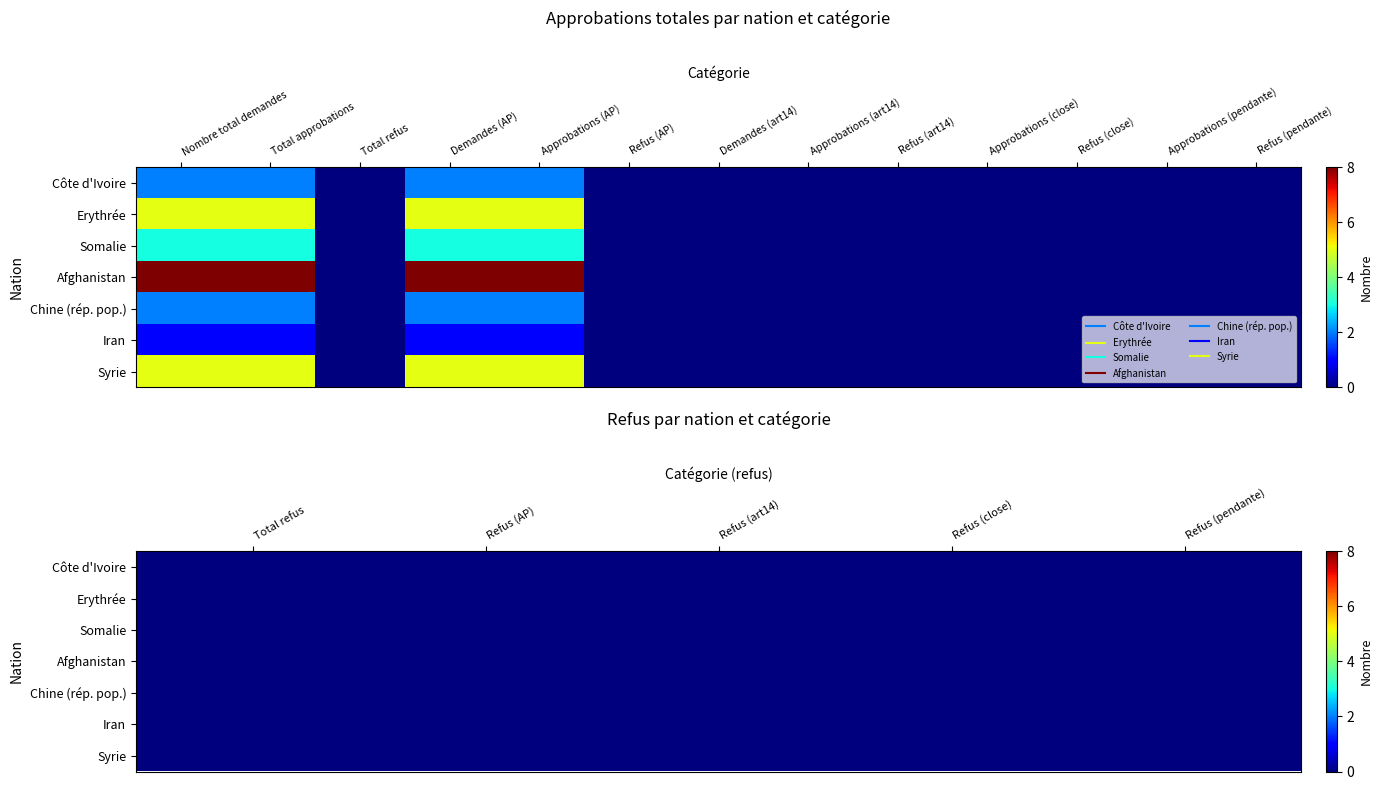

How many data points in Afghanistan are above 0?

4